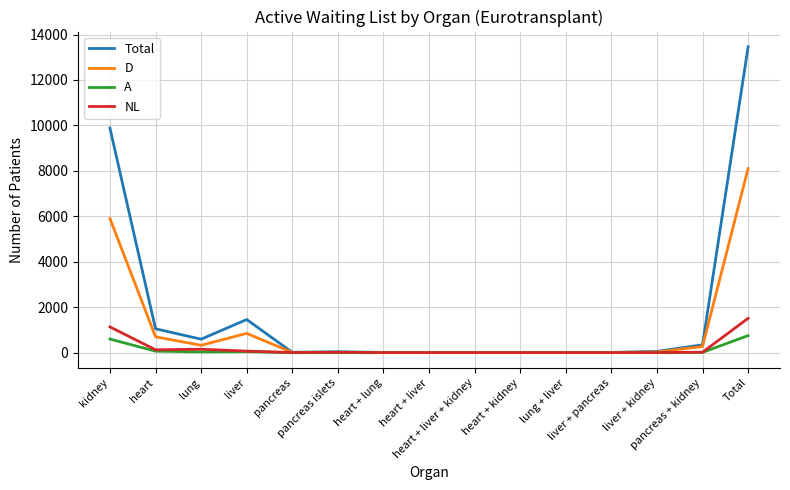

What is the maximum value shown in the chart?

13459